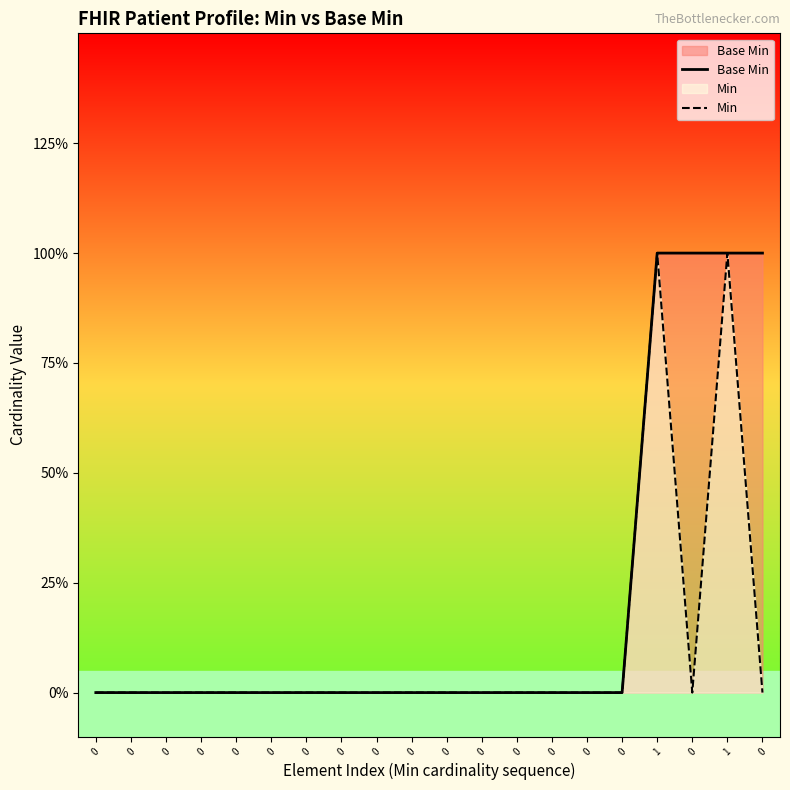

How many lines are shown in the chart?

2